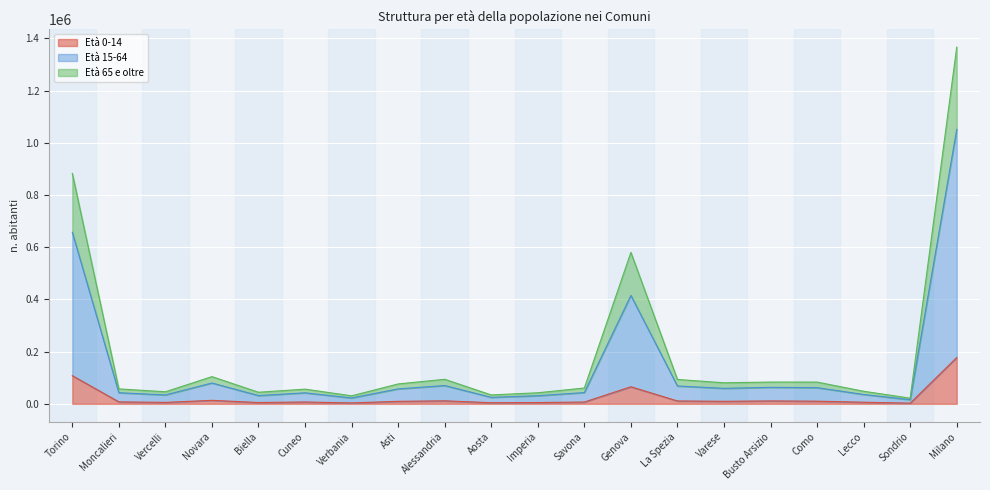

What is the minimum value for Età 65 e oltre?

21642